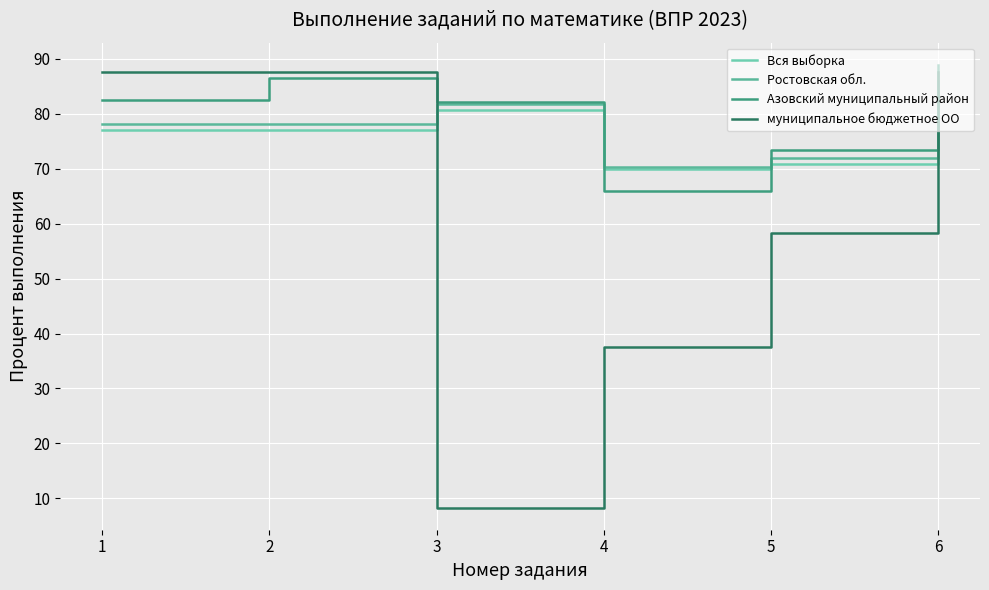

What is the lowest value of the Азовский муниципальный район series?

66.0